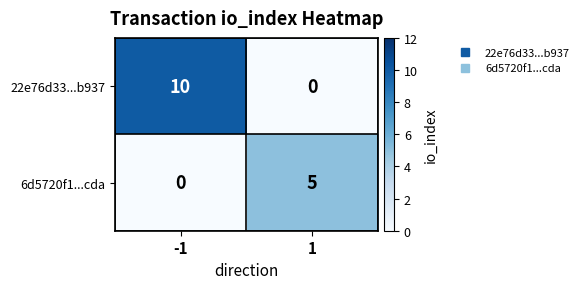

What is the greatest value displayed?

10